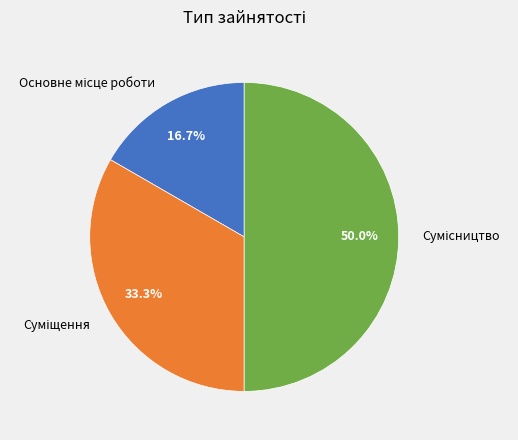

Which slice is the largest?

Сумісництво